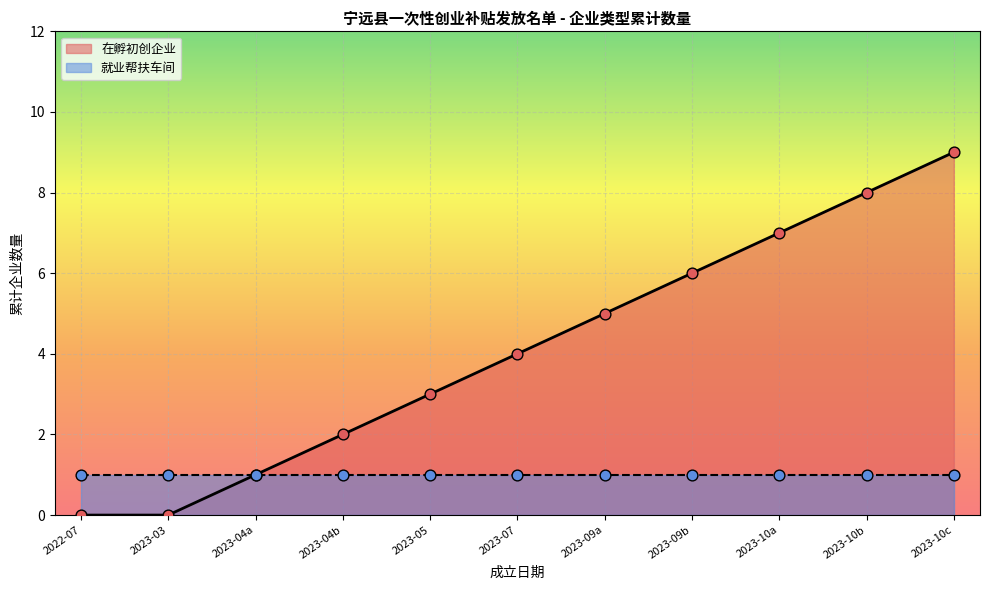

The value of 在孵初创企业 at 2023-07 is 6. True or false?

False